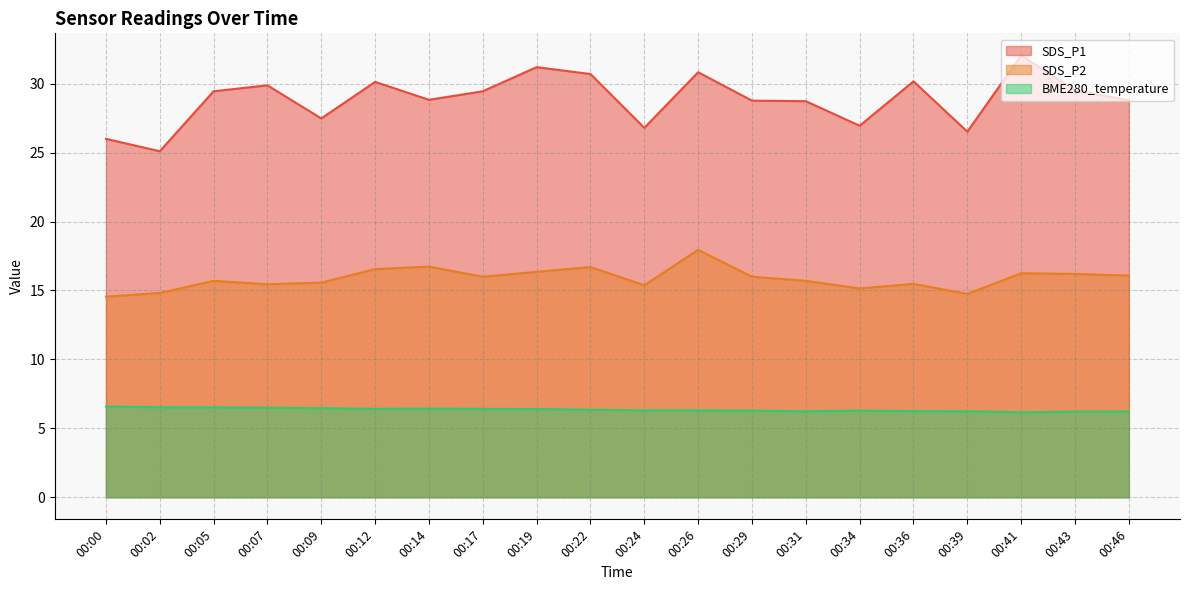

The value of SDS_P2 at 00:22 is 16.7. True or false?

True